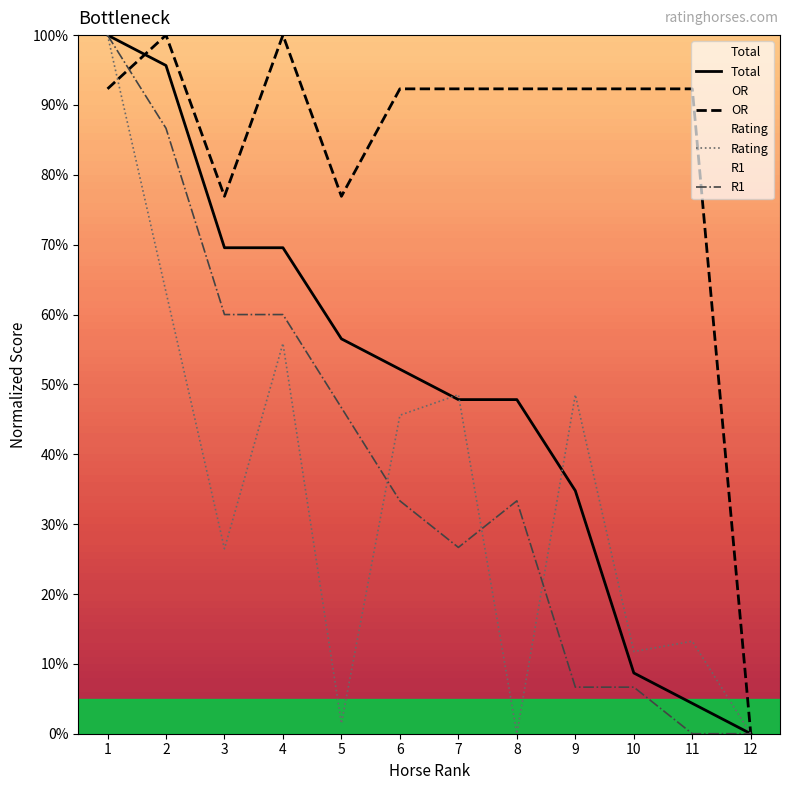

At 8, list the series in order from largest to smallest.

OR, Total, R1, Rating